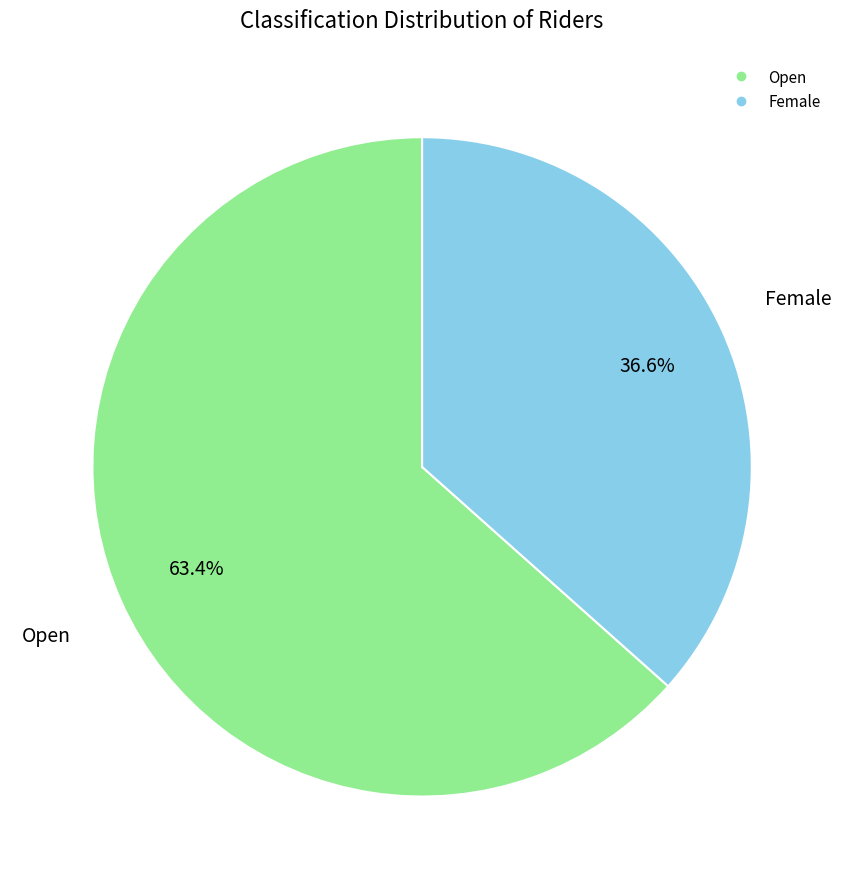

How many slices are in this pie chart?

2